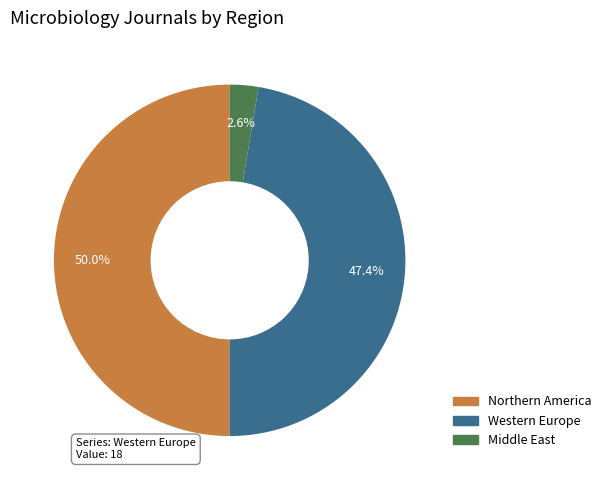

Count the number of slices in the pie.

3